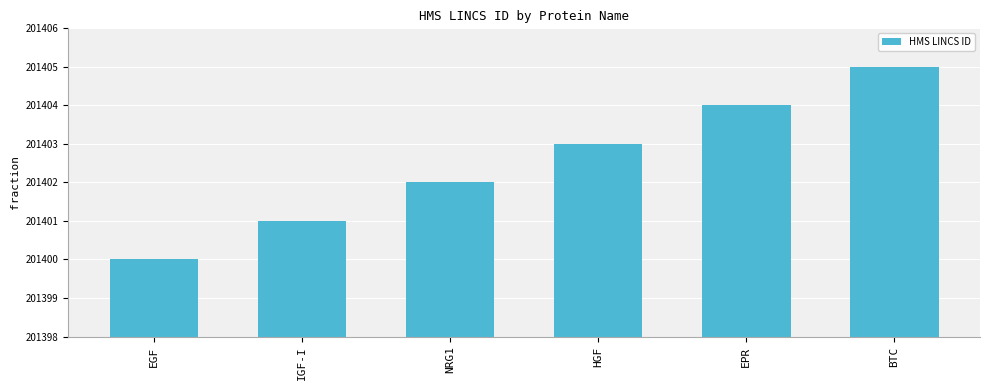

Reading right to left, list all the values displayed in this chart.

BTC=201405	EPR=201404	HGF=201403	NRG1=201402	IGF-I=201401	EGF=201400